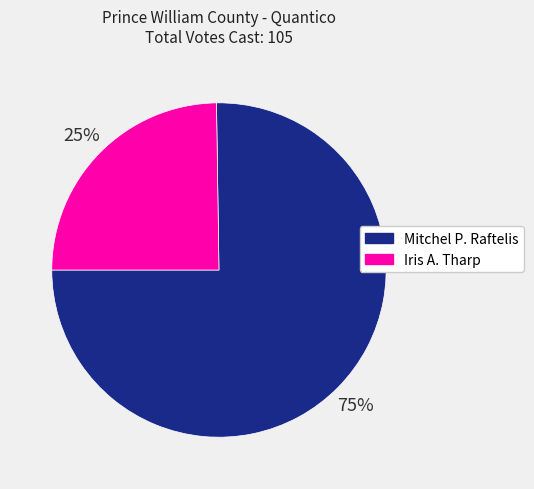

What is the smallest slice in the pie chart?

Iris A. Tharp